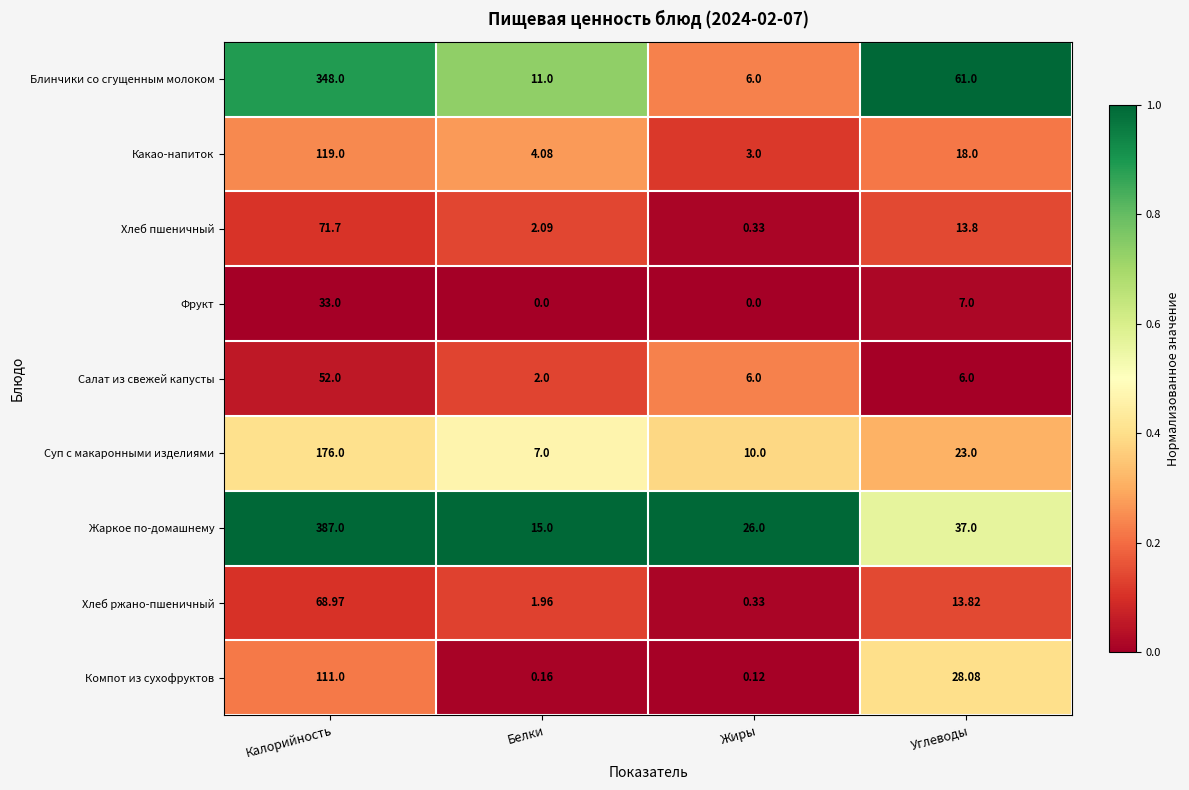

List the series in order of their peak value, lowest first.

Фрукт, Салат из свежей капусты, Хлеб ржано-пшеничный, Хлеб пшеничный, Компот из сухофруктов, Какао-напиток, Суп с макаронными изделиями, Блинчики со сгущенным молоком, Жаркое по-домашнему